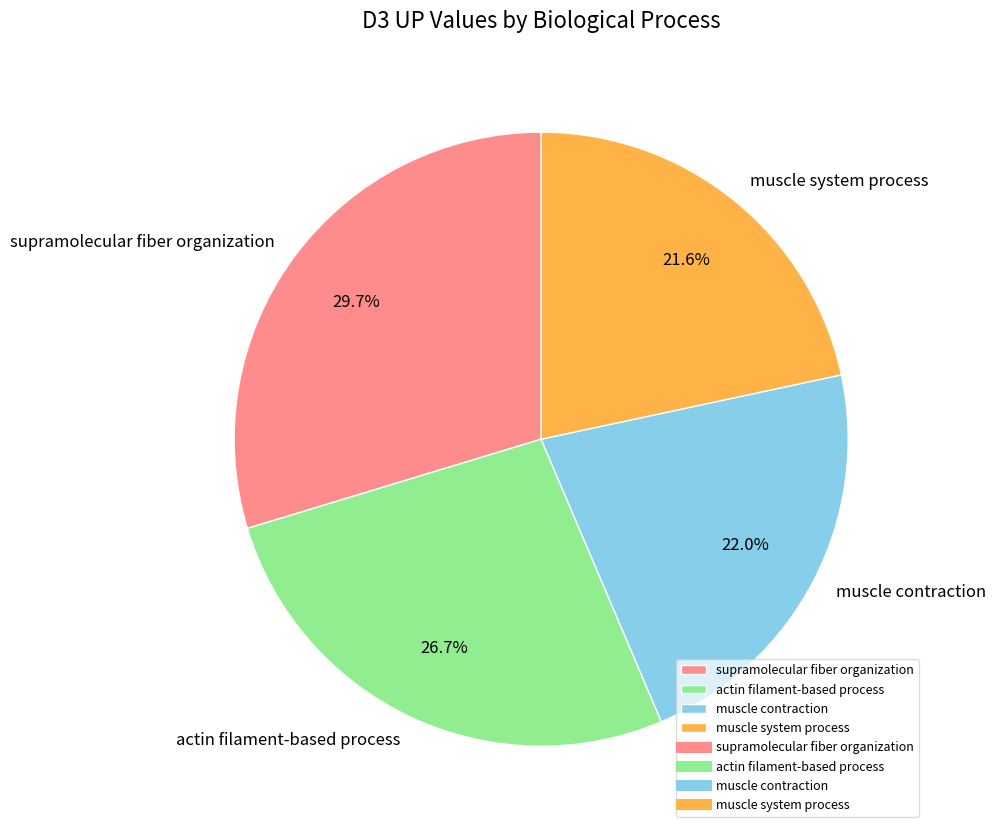

Combined, what portion of the pie is muscle contraction and supramolecular fiber organization?

51.7%